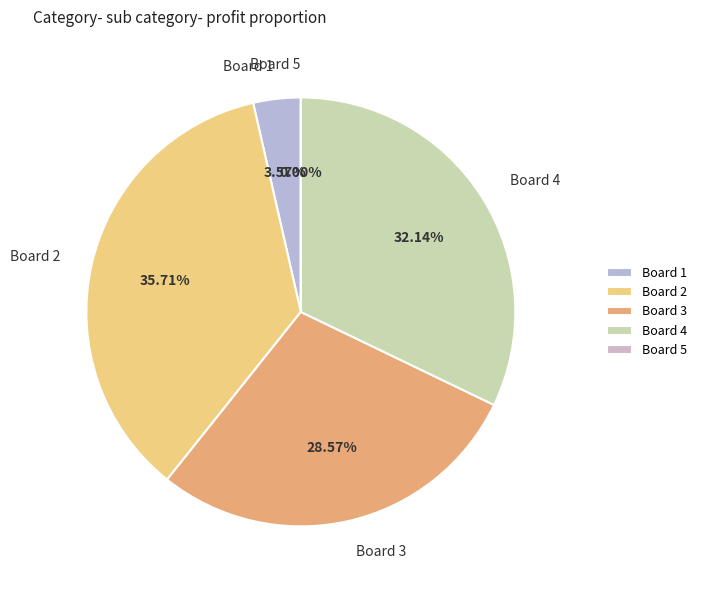

To the nearest percent, what is the combined percentage of Board 2 and Board 1?

39%